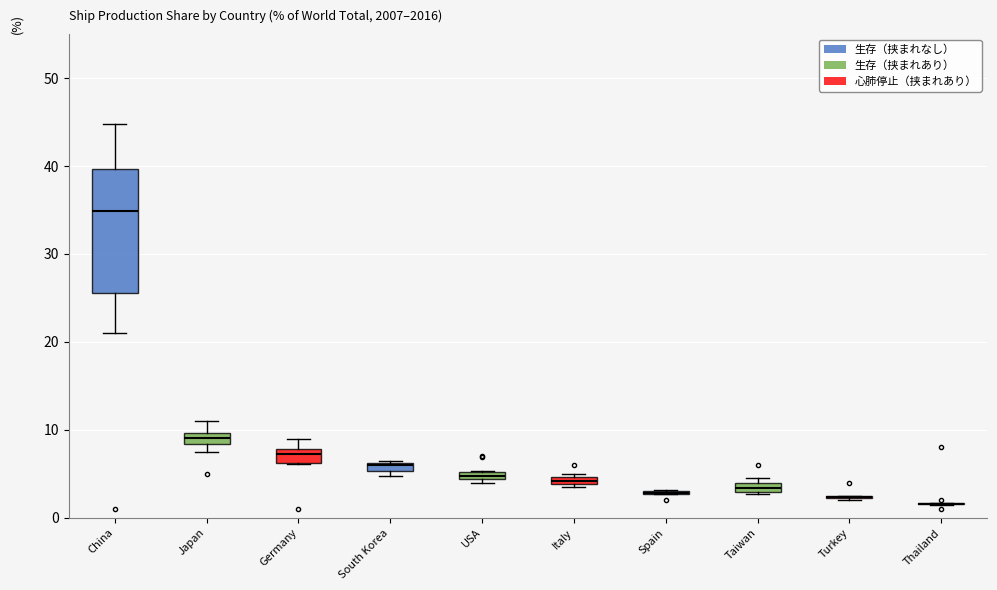

Which box is the tallest, from its lower edge to its upper edge?

China